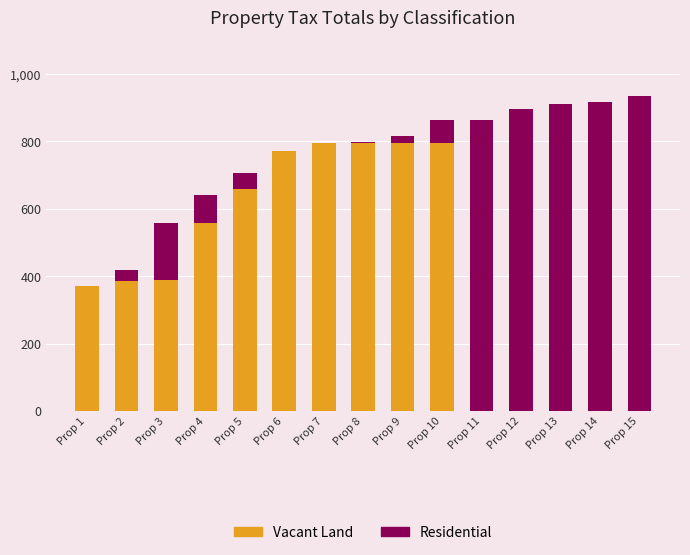

List the series in order of their peak value, lowest first.

Vacant Land, Residential